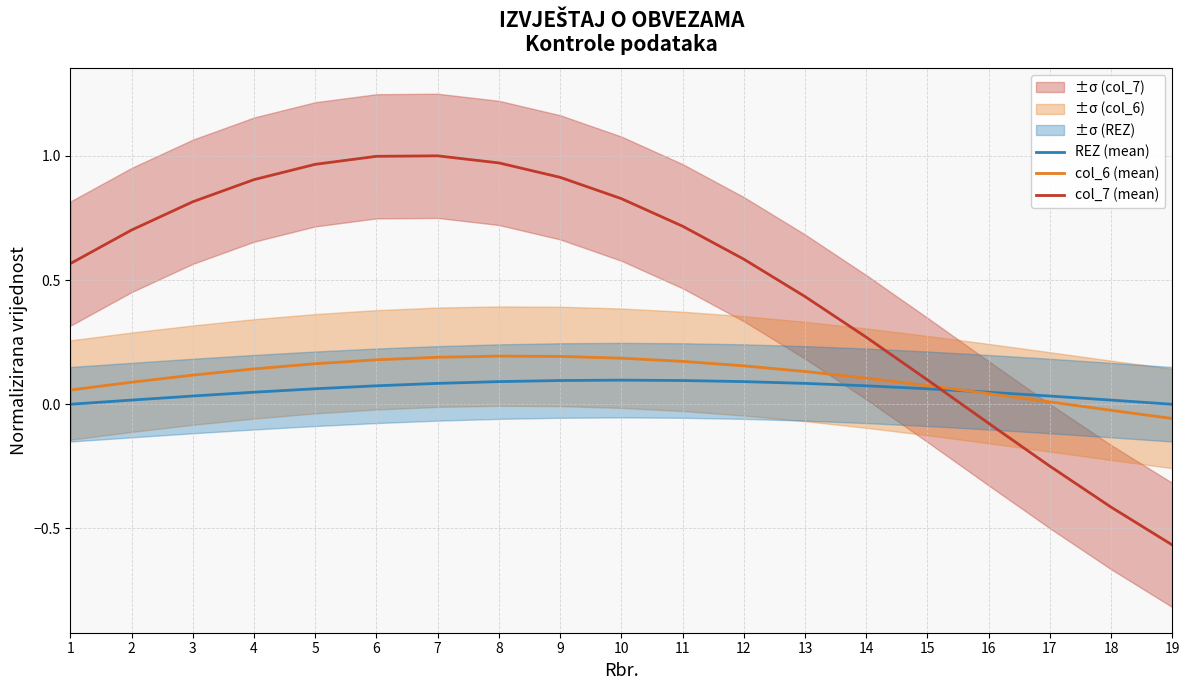

Rank the series at 12 from lowest to highest value.

REZ (mean), col_6 (mean), col_7 (mean)